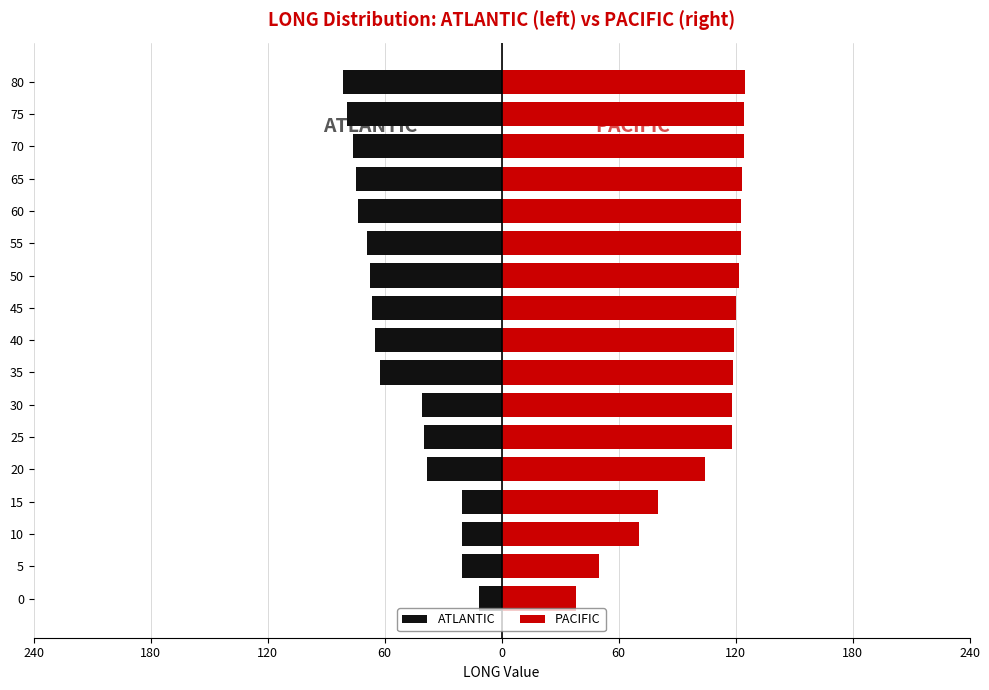

What is the average value of the PACIFIC series?

106.0